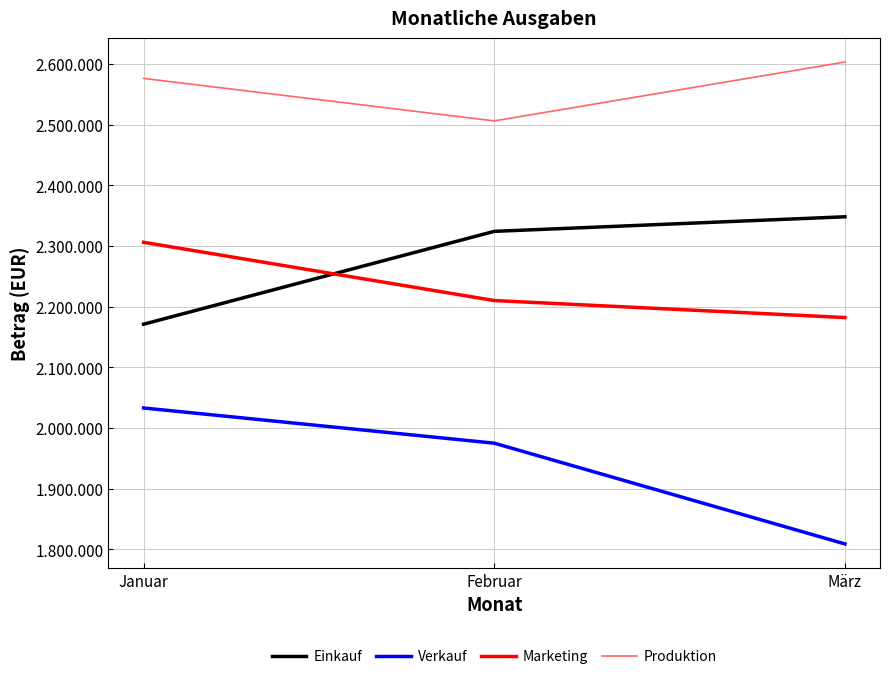

Does the chart display data point markers on the line(s)?

No